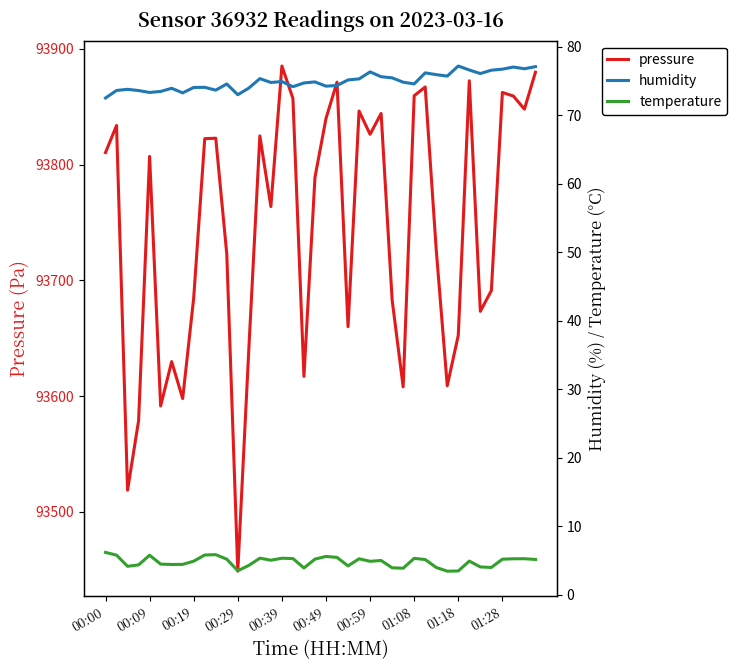

At how many categories does at least one series exceed 40264?

40